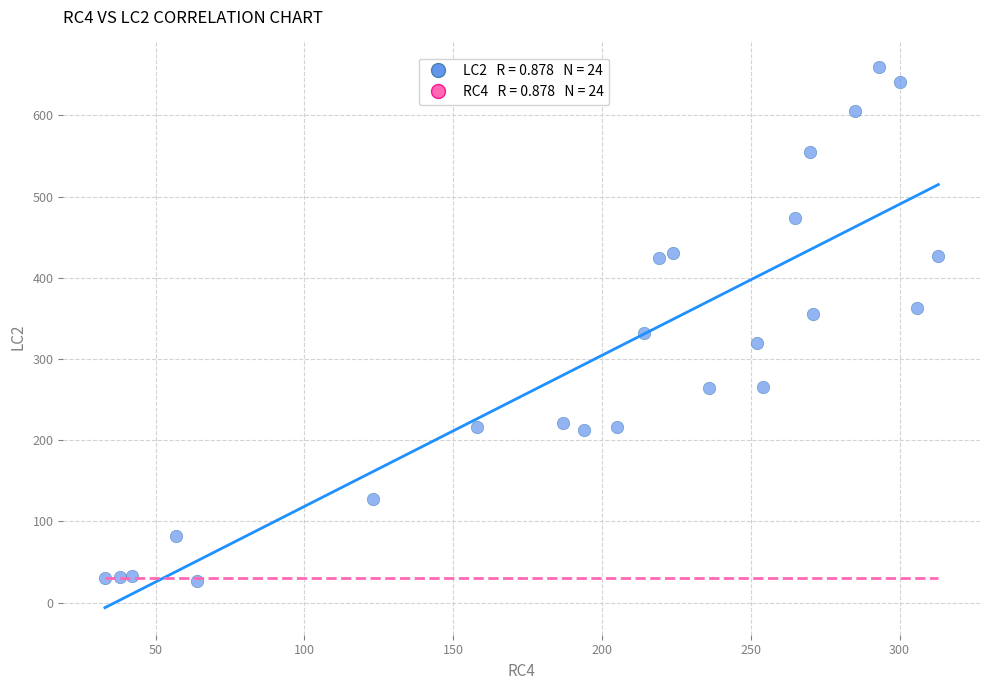

What is the range of X values (max minus min)?

280